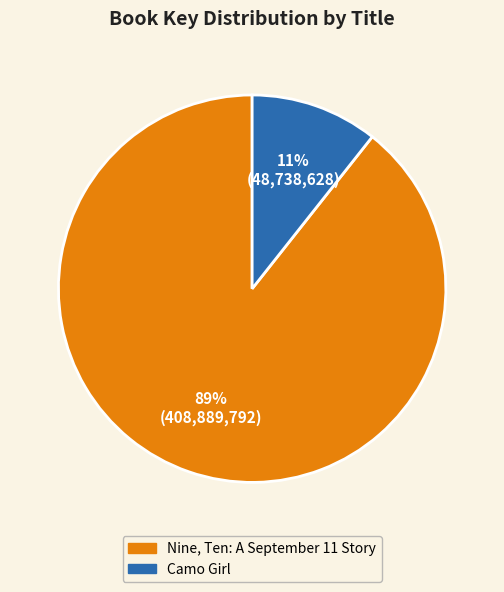

Which category has the biggest portion of the pie?

Nine, Ten: A September 11 Story